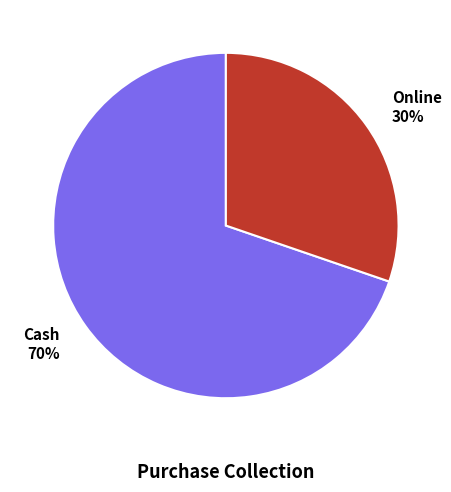

What percentage is the Online slice, to the nearest percent?

30%